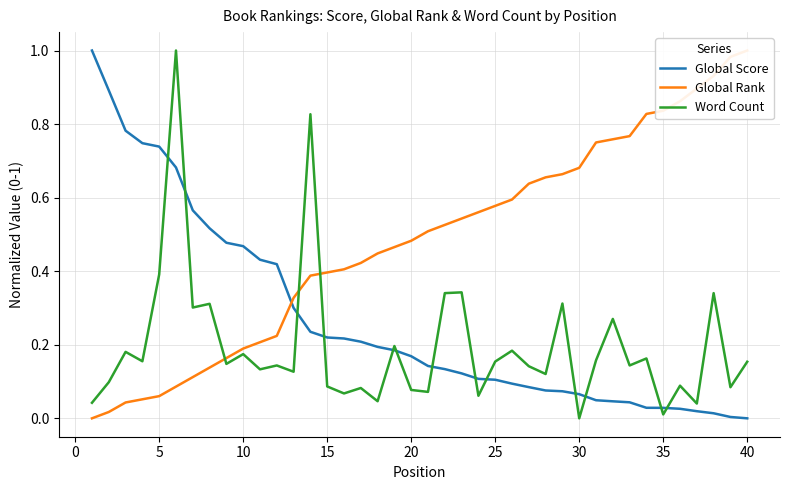

Which series ends up on top after the final intersection of Global Score and Word Count?

Word Count